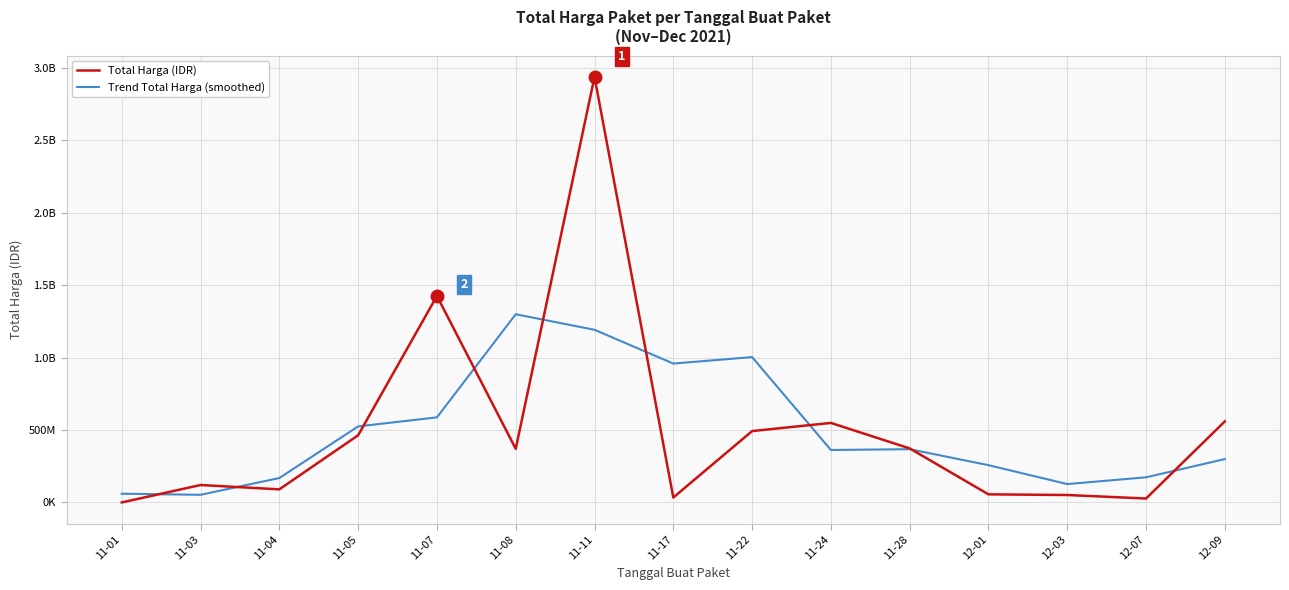

What is the difference between the highest and lowest values at 11-04?

78262799